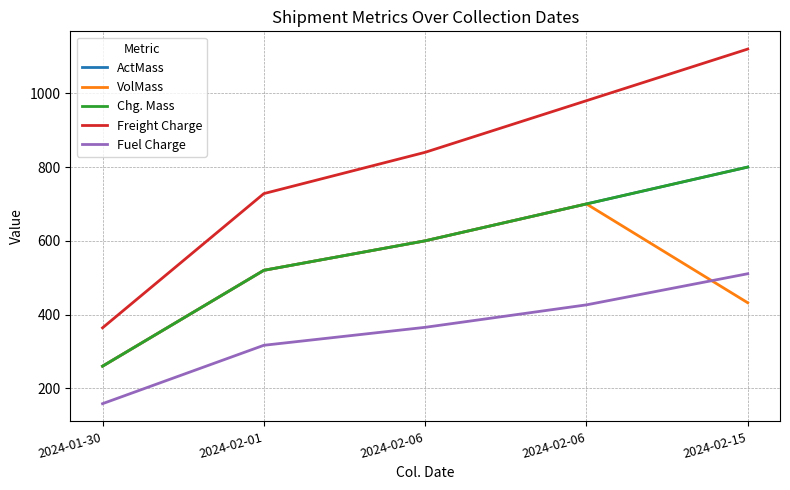

True or false: Fuel Charge has a value of 426.3 at 2024-02-06.

True